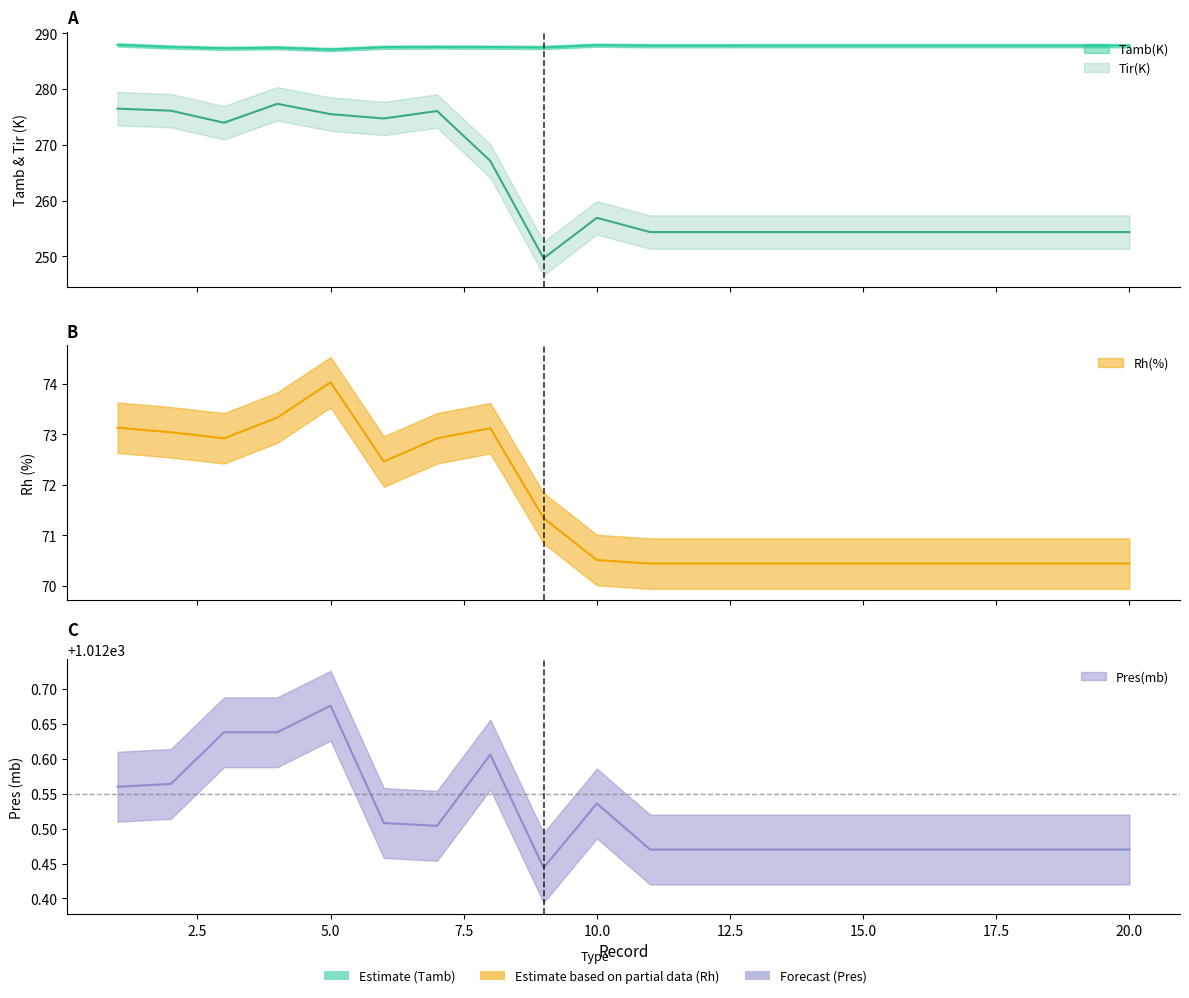

What is the difference between the maximum and minimum values in the Rh(%) series?

3.6